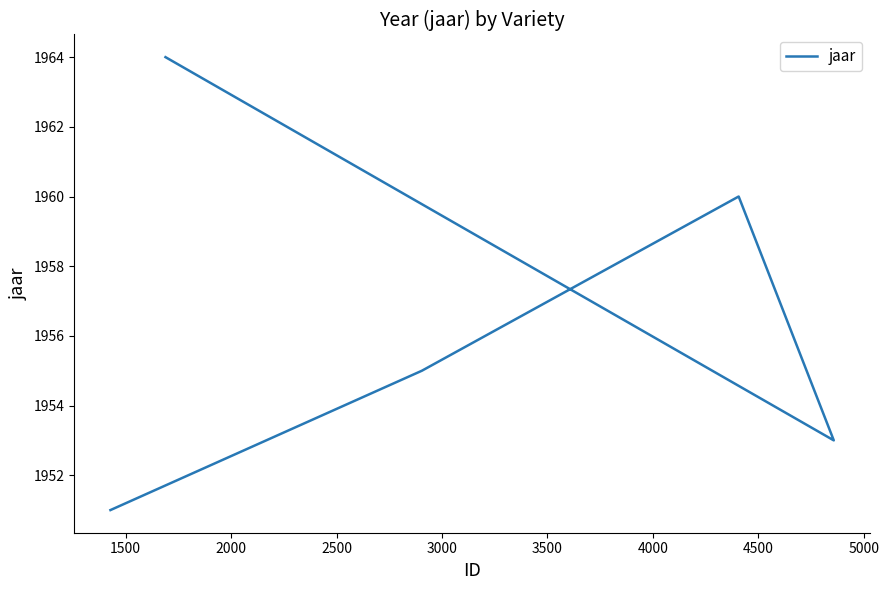

What is the average value?

1957